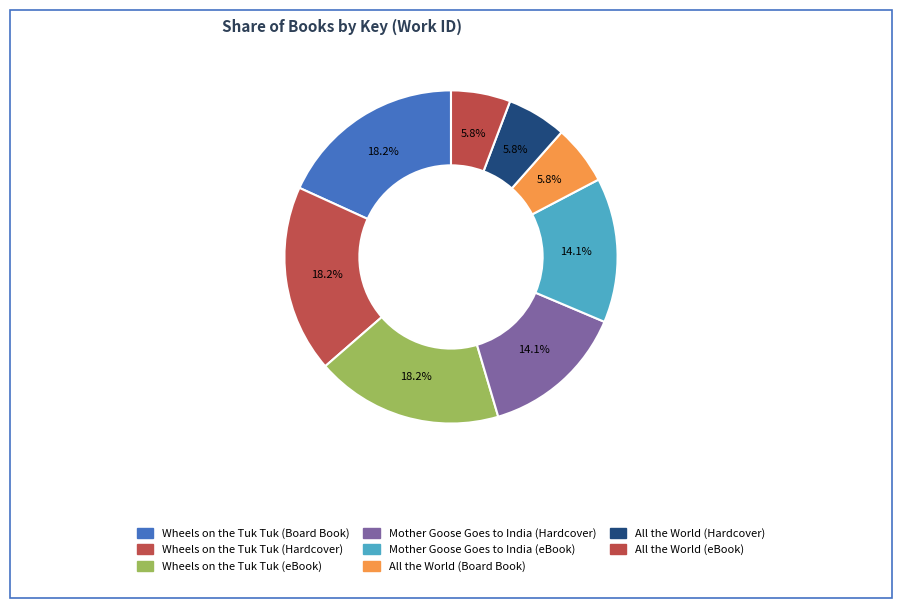

True or false: All the World (Board Book) accounts for 13% of the total.

False